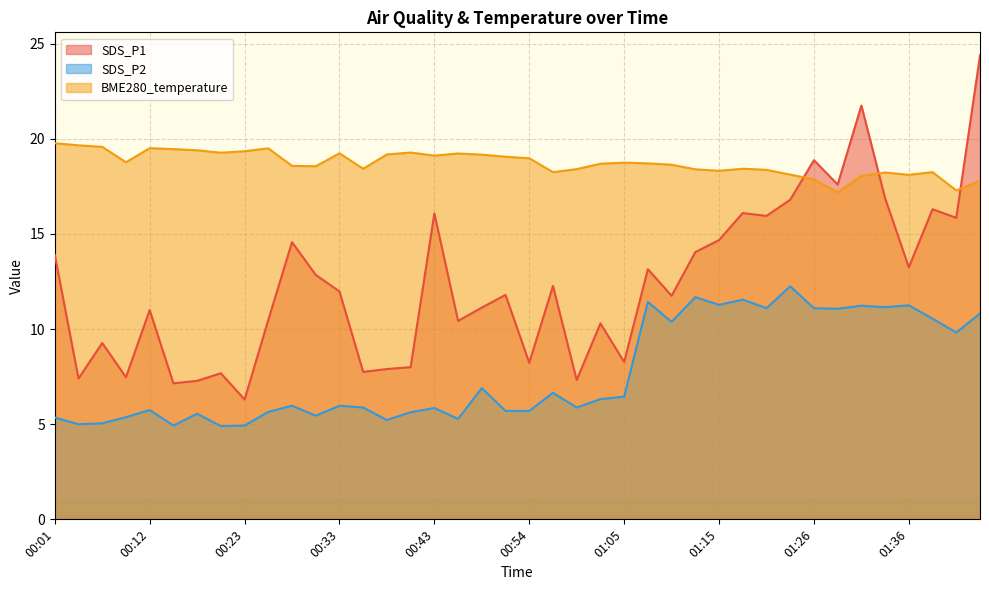

Is it true that SDS_P1 equals 16.9 at 01:33?

True